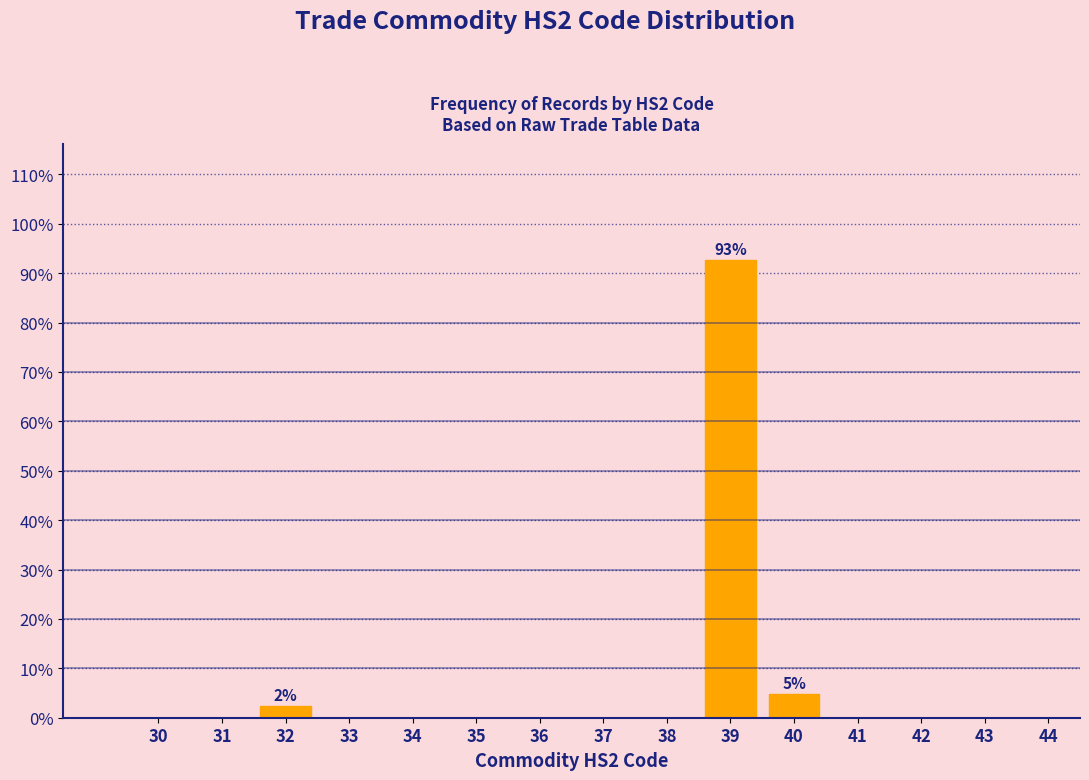

Reading left to right, what are all the values shown in this chart?

30=0.0	31=0.0	32=2.4	33=0.0	34=0.0	35=0.0	36=0.0	37=0.0	38=0.0	39=92.7	40=4.9	41=0.0	42=0.0	43=0.0	44=0.0